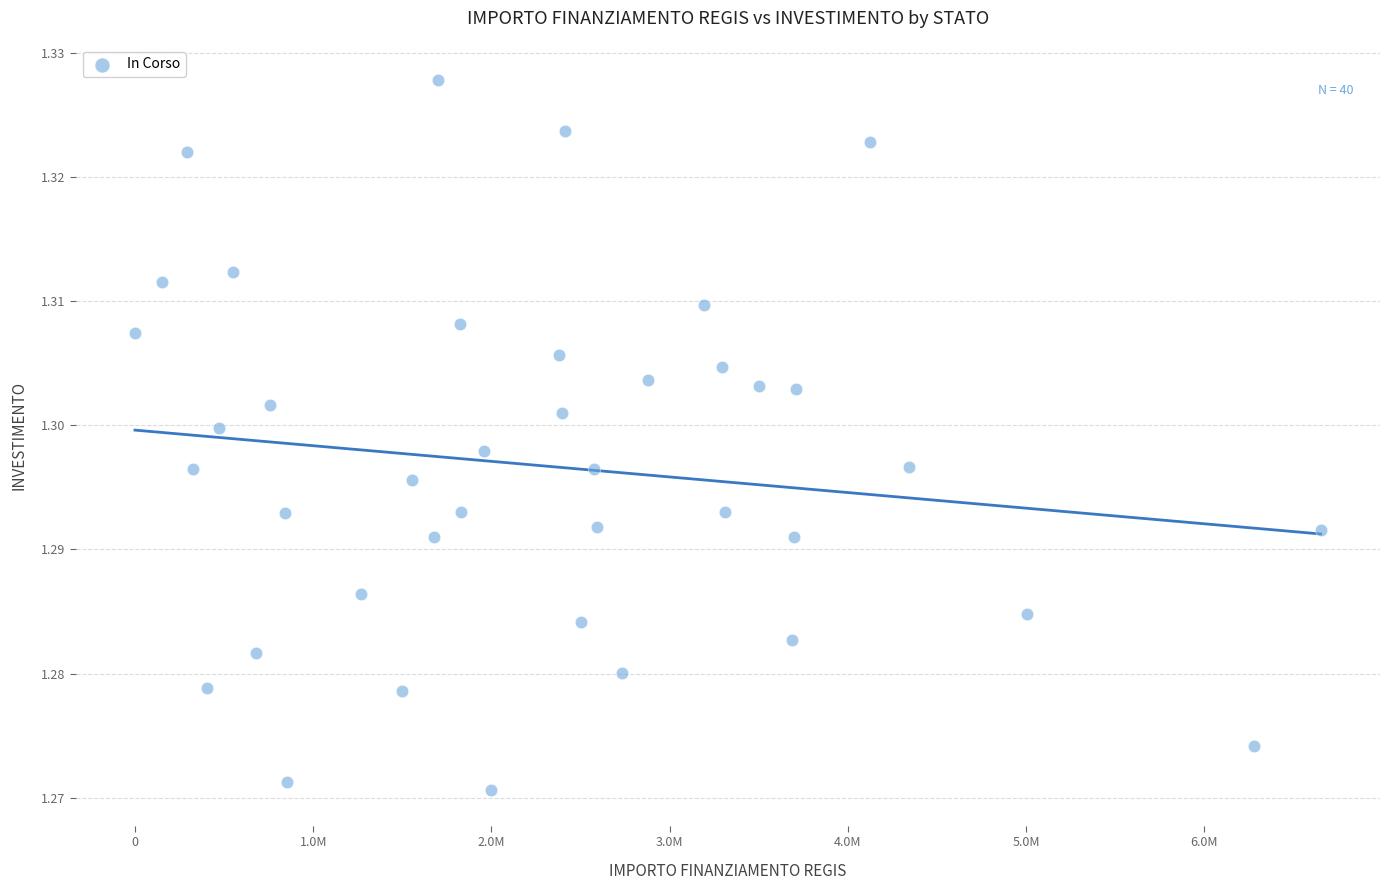

What is the range of X values (max minus min)?

6652669.0